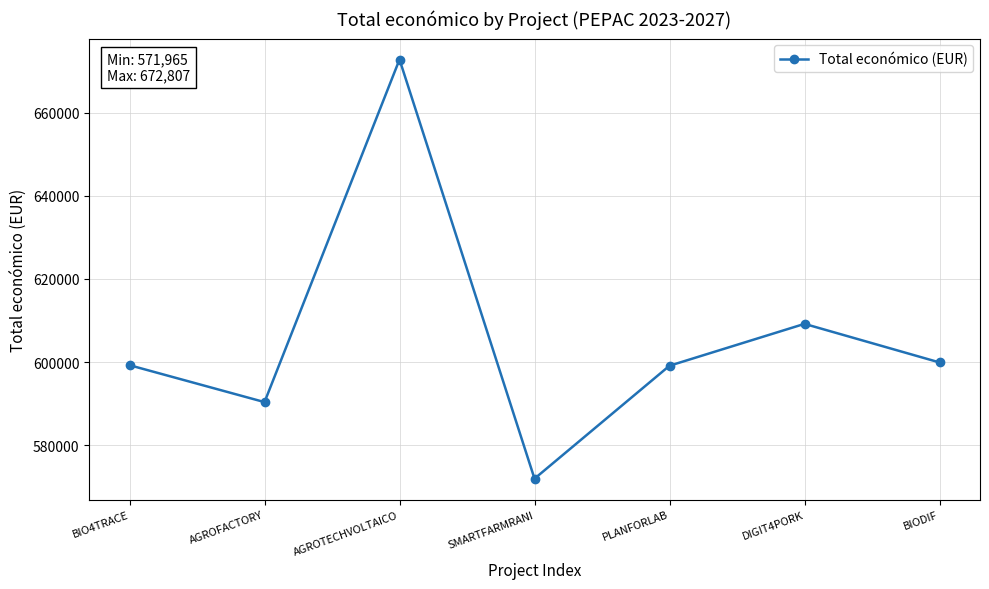

The value at BIO4TRACE is 599262. True or false?

True